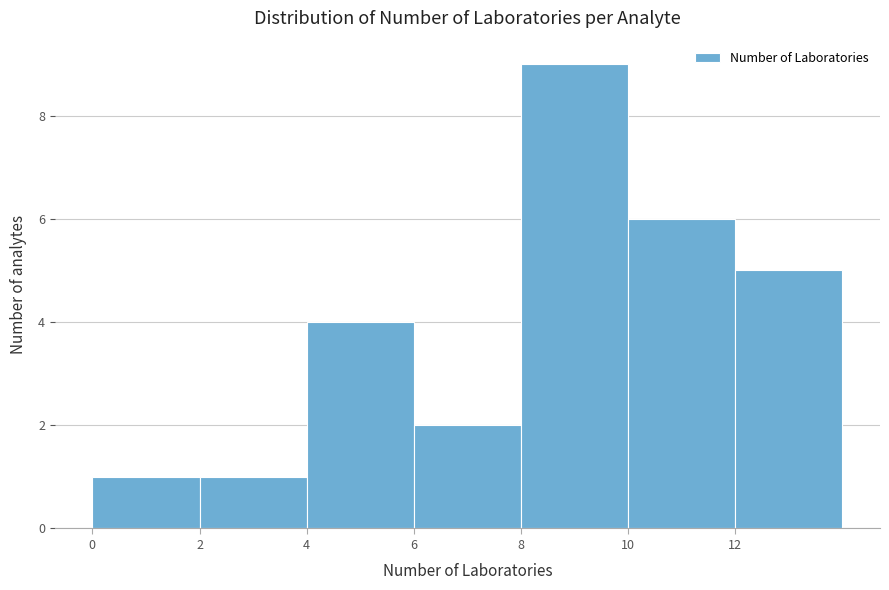

Which range on the x-axis has the tallest bar?

8 to 10